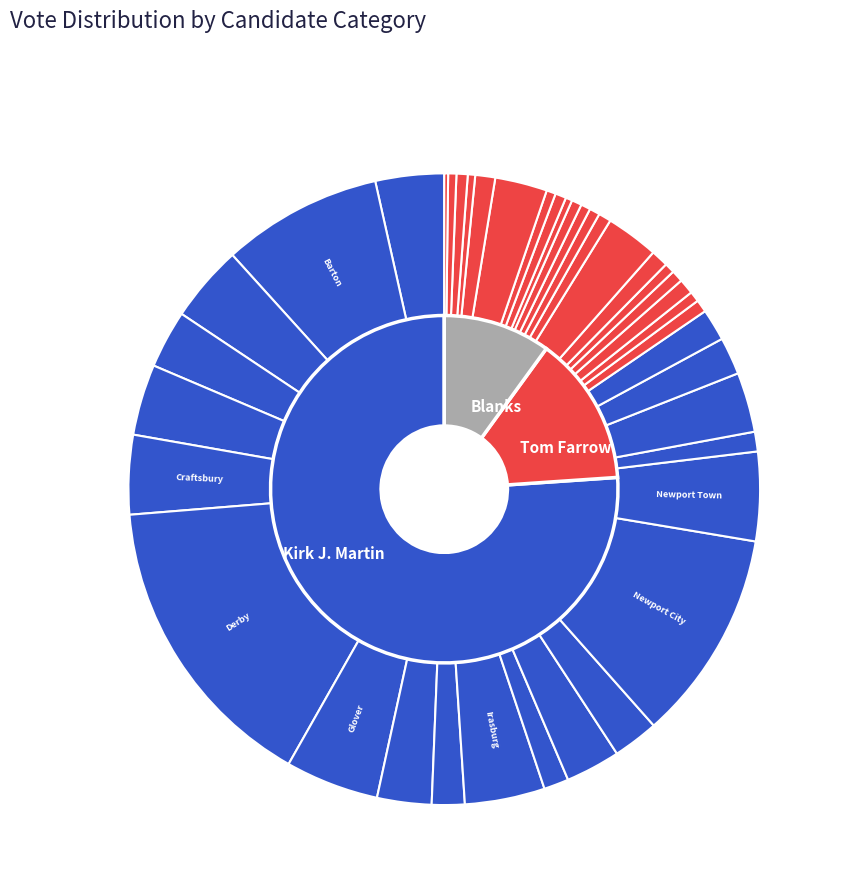

Is it true that Coventry is 3% of the pie?

True